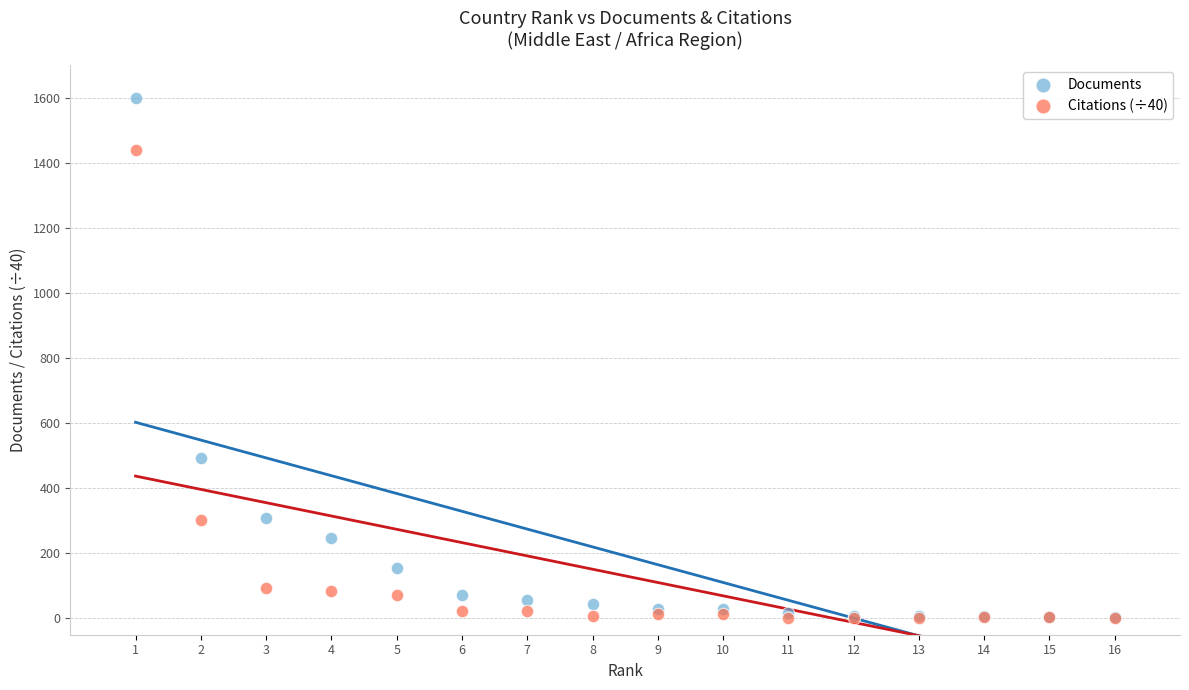

In the Documents series, what Y value is closest to 801?

492.0